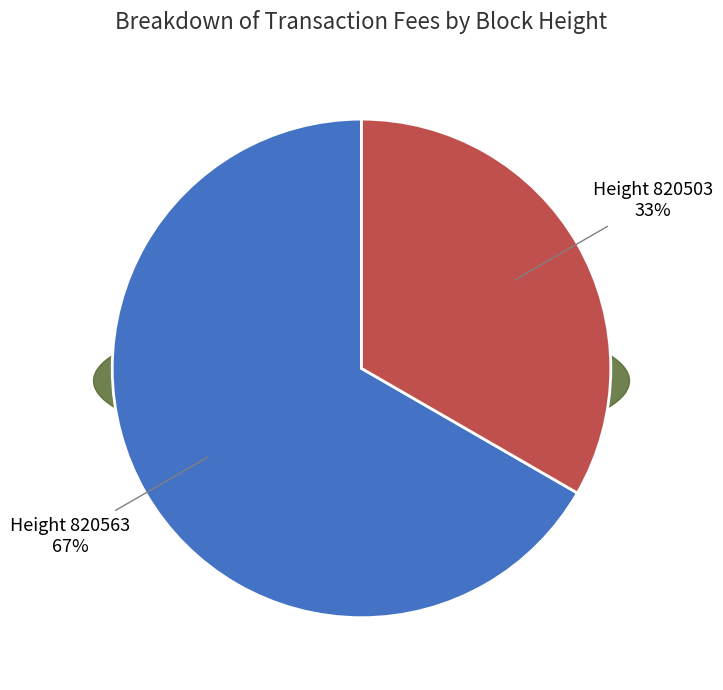

Which has a higher value, 820503 or 820563?

820563